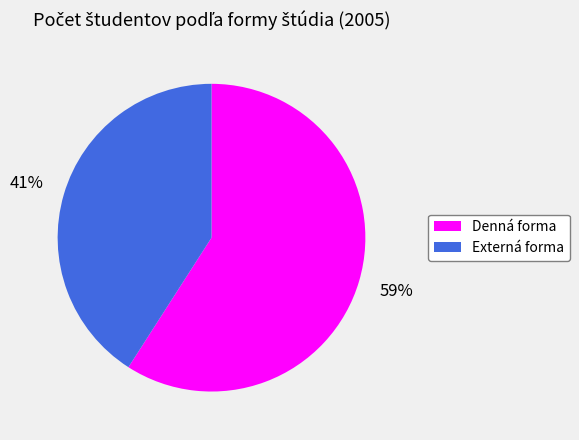

Is it true that Externá forma is 47% of the pie?

False